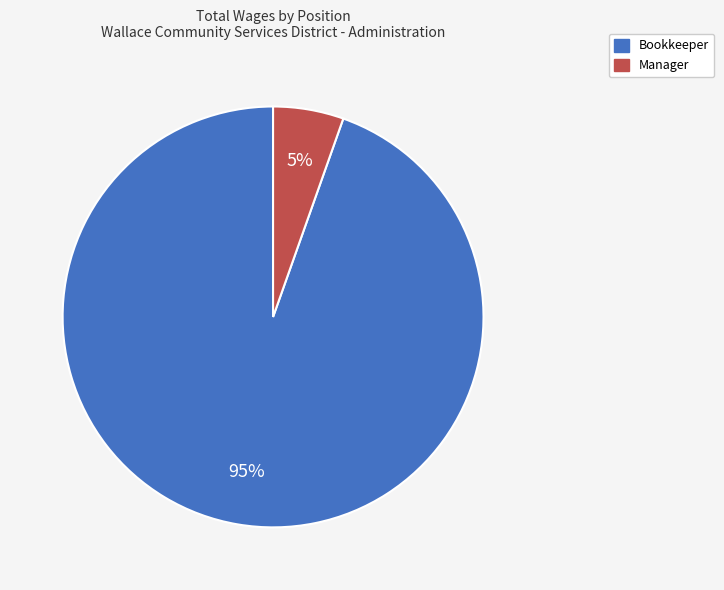

How many segments does this pie chart have?

2